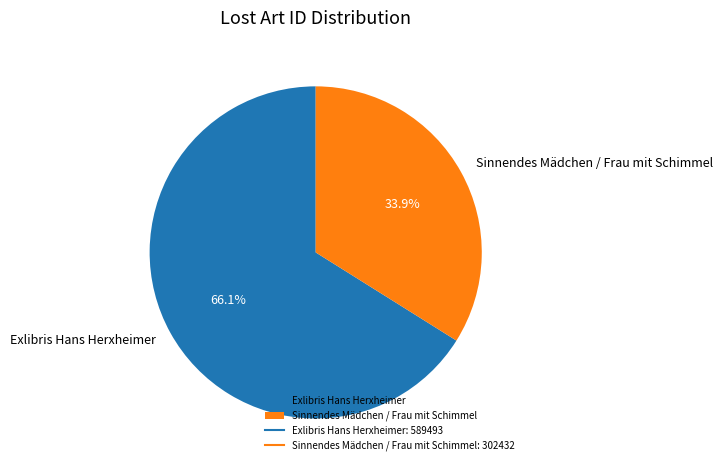

Approximately how many times larger is the value at Exlibris Hans Herxheimer compared to Sinnendes Mädchen / Frau mit Schimmel?

1.9